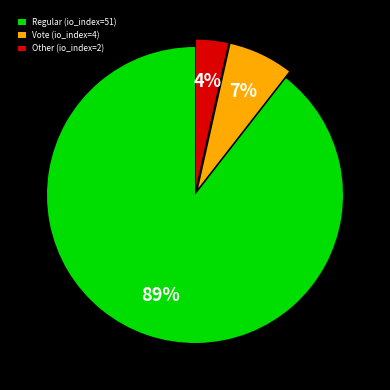

Which category has the smallest portion of the pie?

Other (io_index=2)